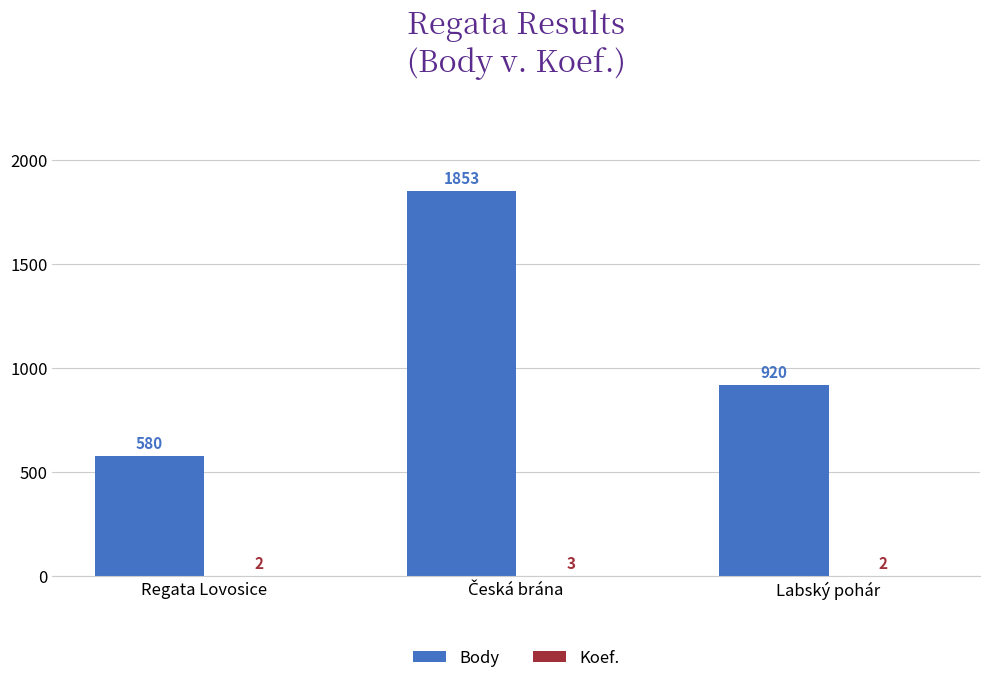

How many Body values are between 580 and 1853?

3